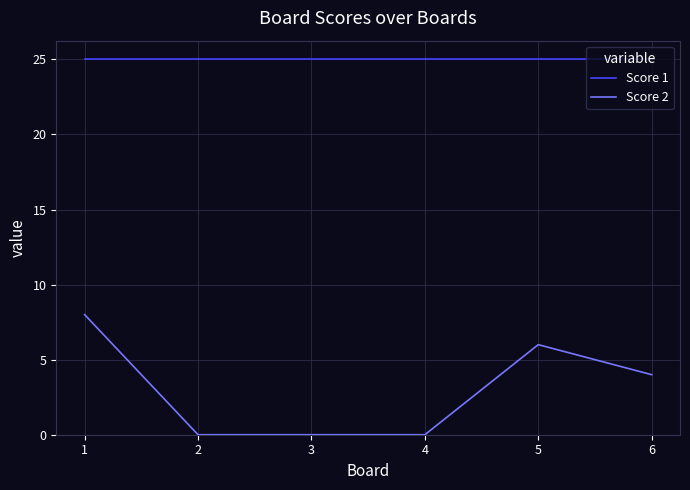

Which series has the largest total across all categories?

Score 1